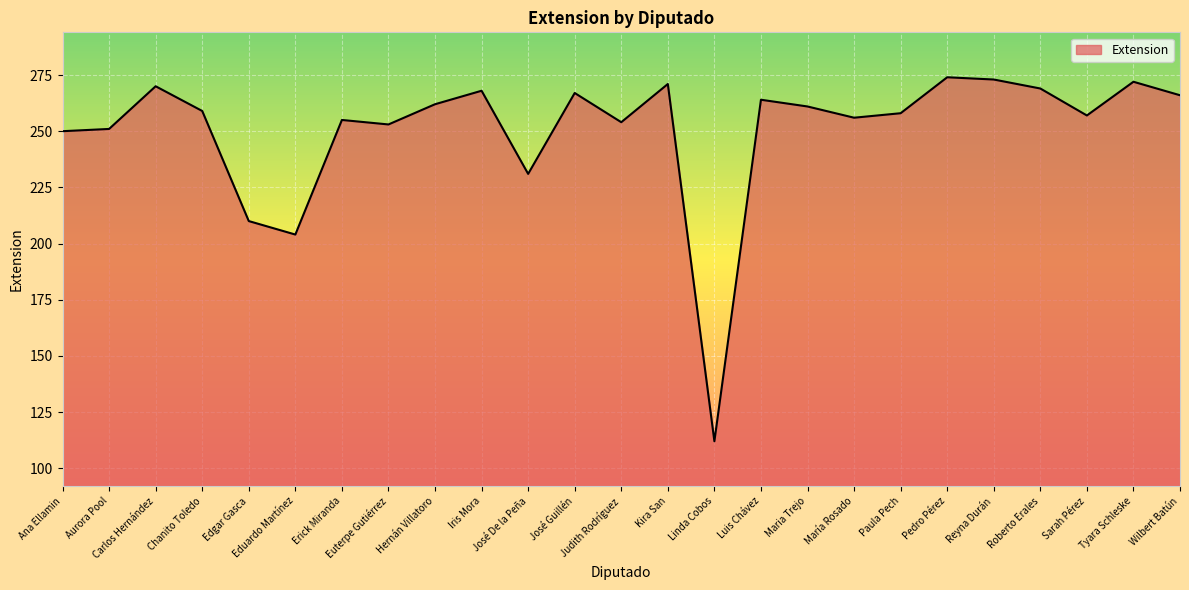

Reading right to left, transcribe all the data shown in this chart.

266	272	257	269	273	274	258	256	261	264	112	271	254	267	231	268	262	253	255	204	210	259	270	251	250